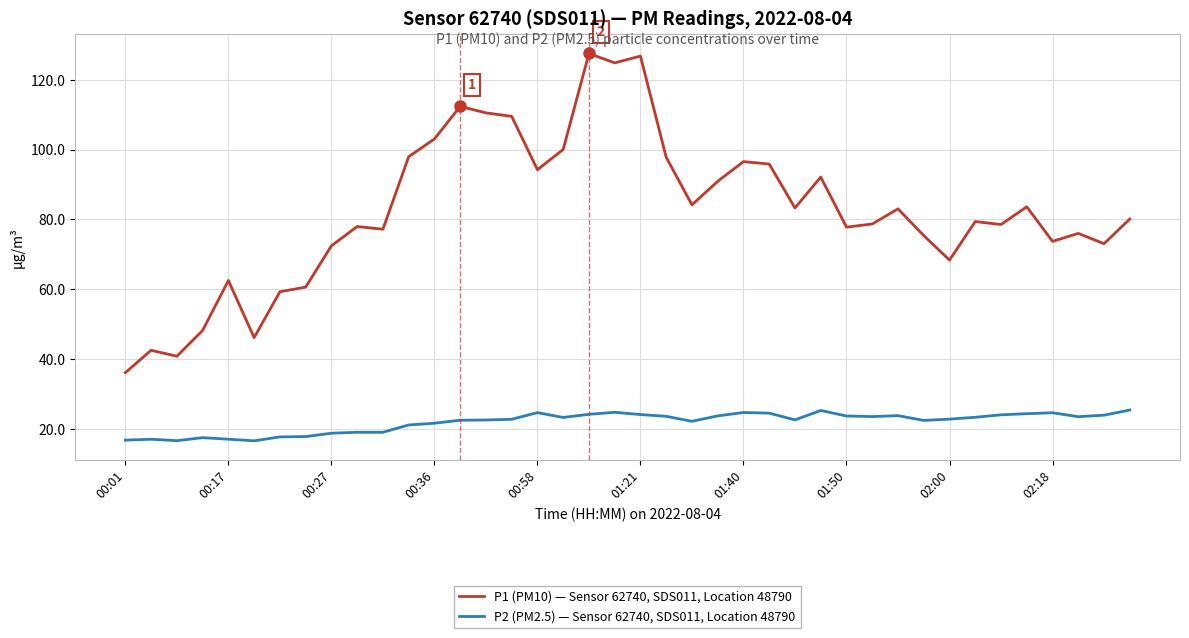

In P1 (PM10) — Sensor 62740, SDS011, Location 48790, how many points are lower than both neighbors (excluding endpoints)?

12